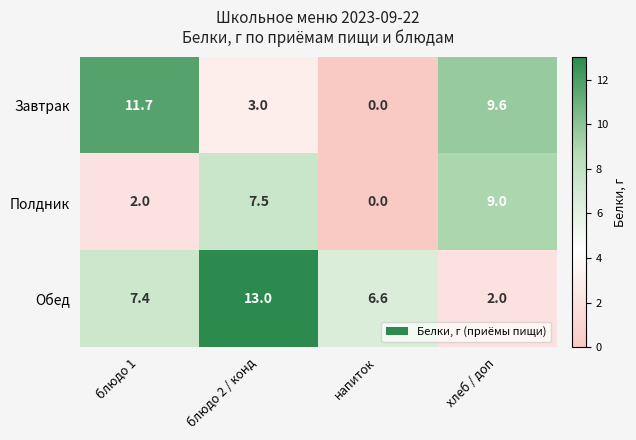

How many categories are shown in the chart?

4